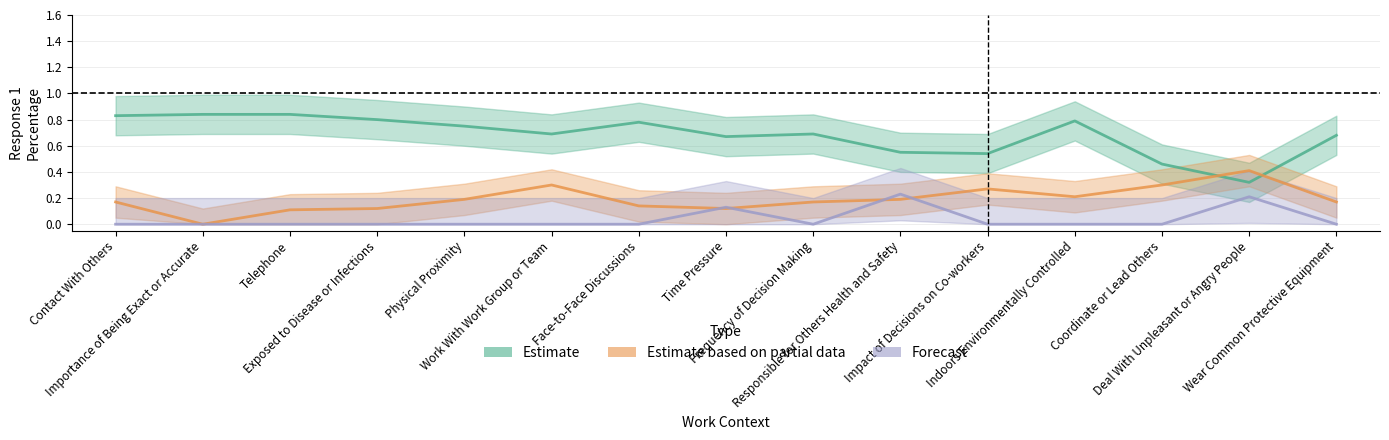

What is the value of the Estimate based on partial data point at the 12th from the left?

0.2